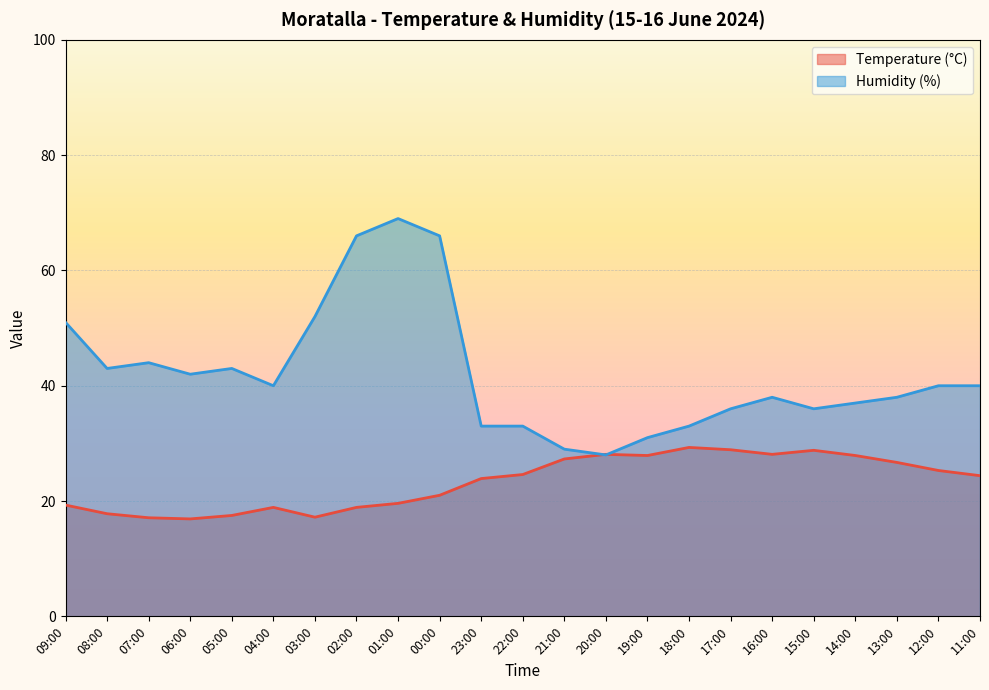

Which label corresponds to the largest value in the chart?

01:00